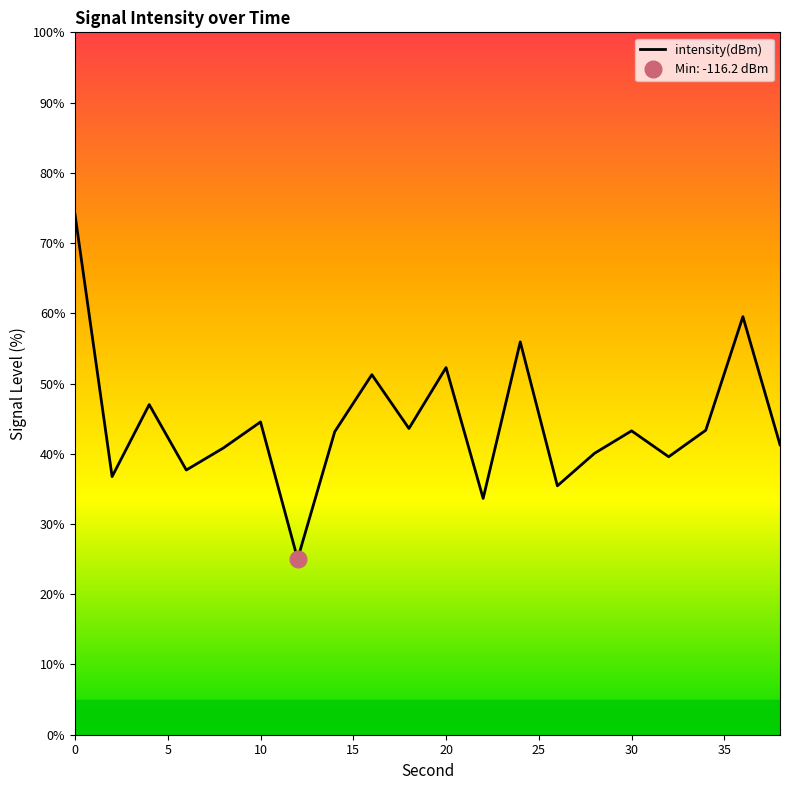

What is the sum of all values?

888.2